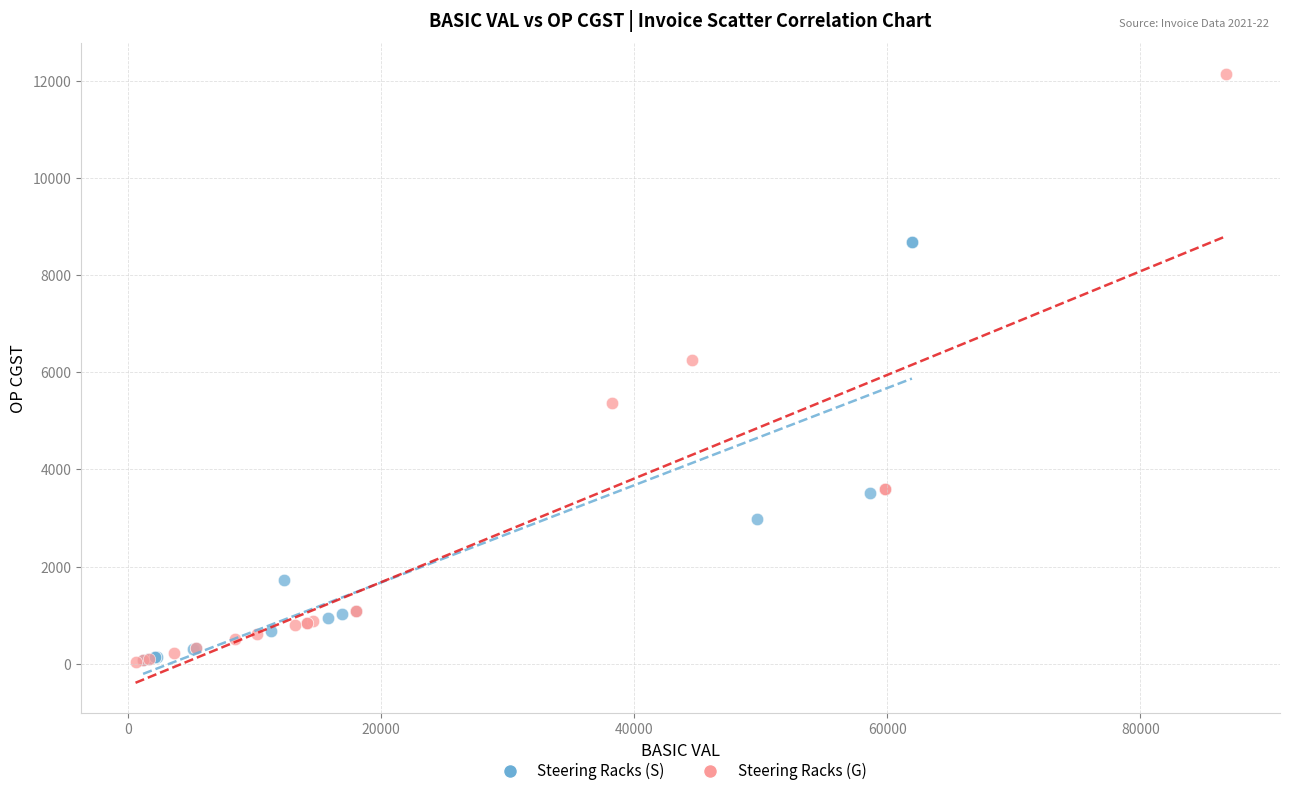

Which series reaches the maximum Y coordinate?

Steering Racks (G)